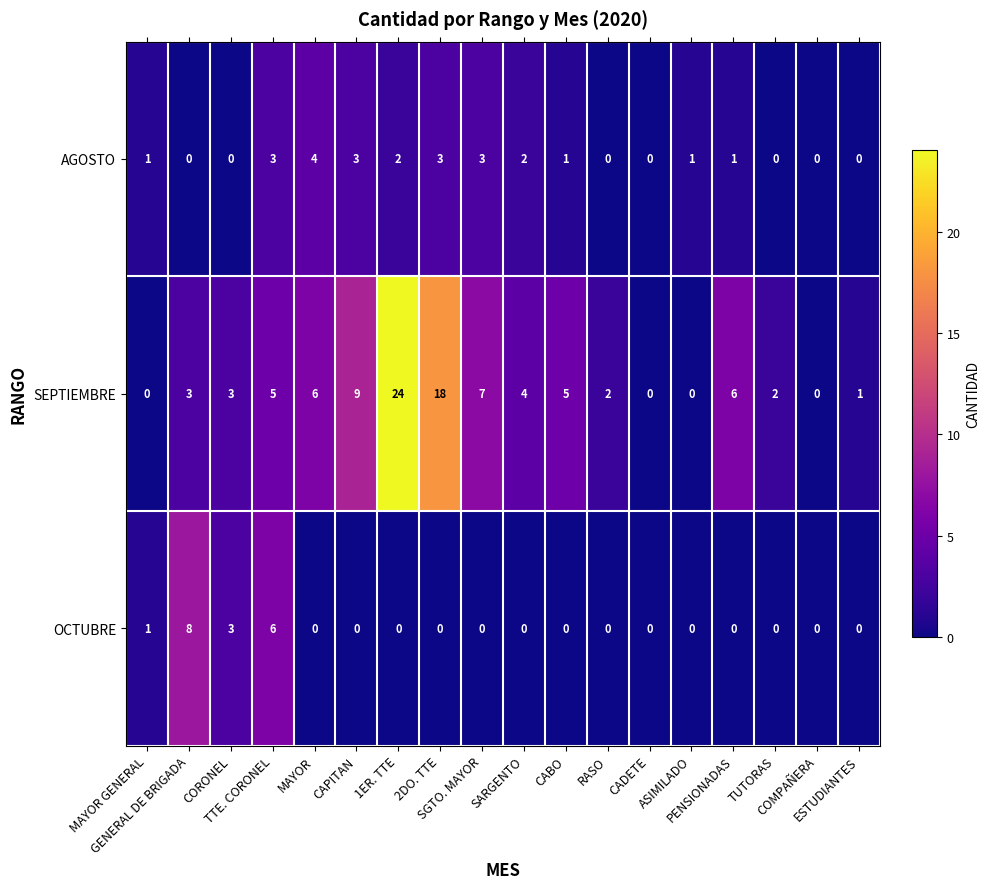

Which series has the largest total across all categories?

SEPTIEMBRE